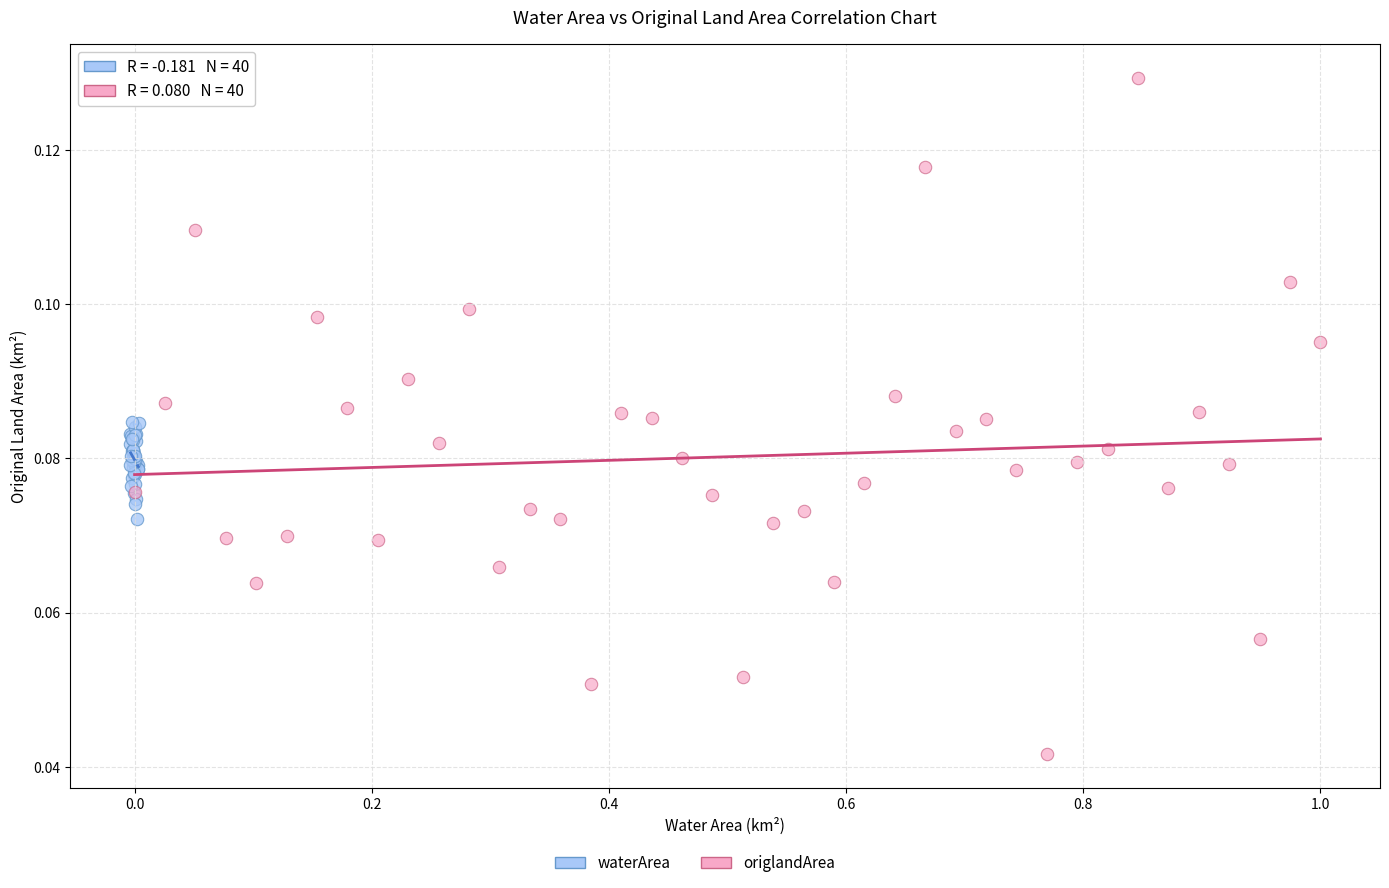

Which series contains the highest Y value?

origlandArea